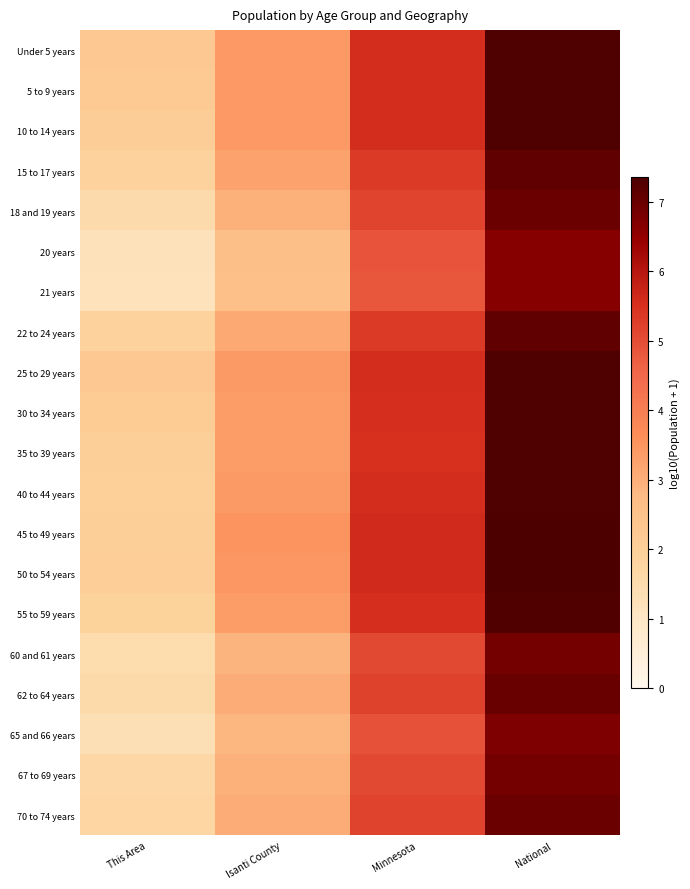

Rank the series at Isanti County from highest to lowest value.

45 to 49 years, 50 to 54 years, 10 to 14 years, Under 5 years, 5 to 9 years, 40 to 44 years, 25 to 29 years, 35 to 39 years, 30 to 34 years, 55 to 59 years, 15 to 17 years, 22 to 24 years, 70 to 74 years, 62 to 64 years, 18 and 19 years, 67 to 69 years, 60 and 61 years, 65 and 66 years, 20 years, 21 years